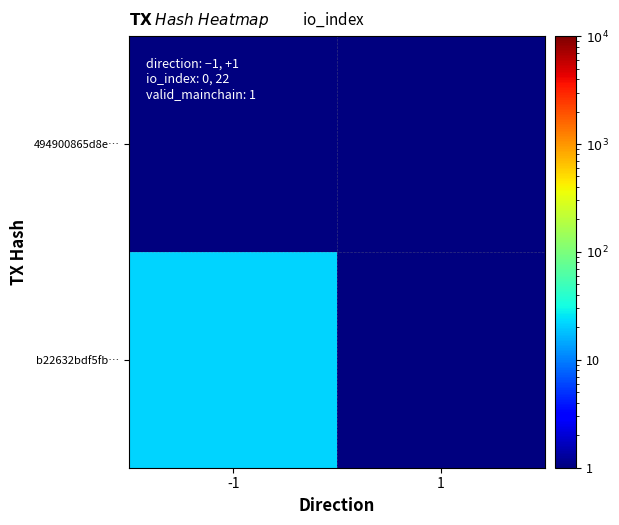

Between 1 and -1, which is larger?

1